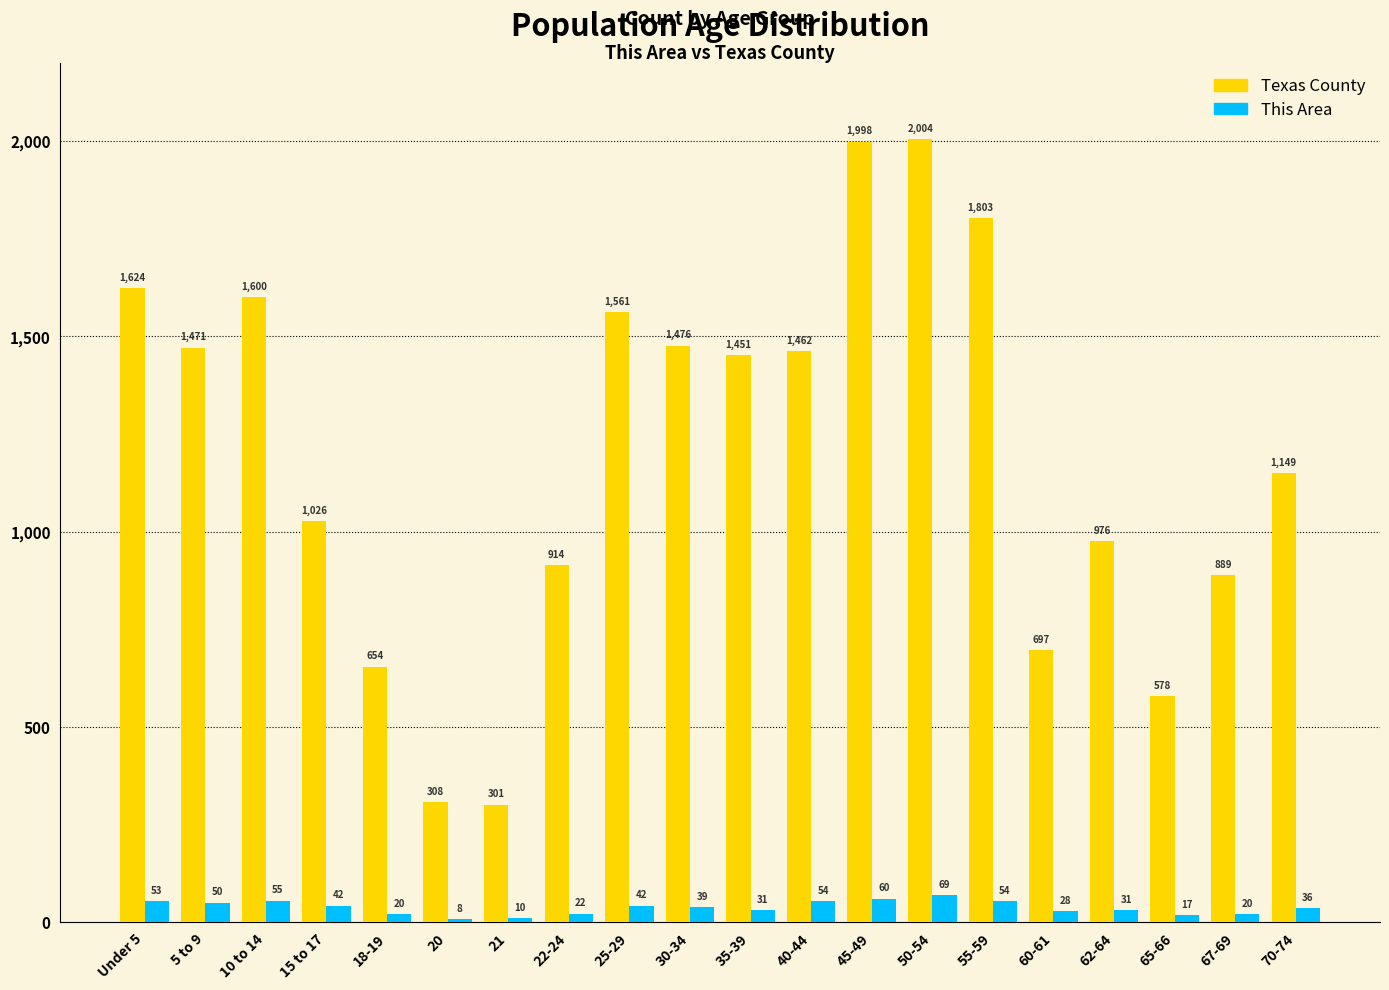

Reading left to right, transcribe all the data shown in this chart.

Texas County: 1624	1471	1600	1026	654	308	301	914	1561	1476	1451	1462	1998	2004	1803	697	976	578	889	1149
This Area: 53	50	55	42	20	8	10	22	42	39	31	54	60	69	54	28	31	17	20	36